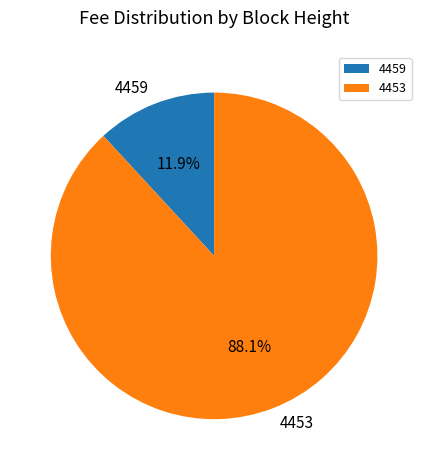

True or false: 4453 accounts for 99% of the total.

False